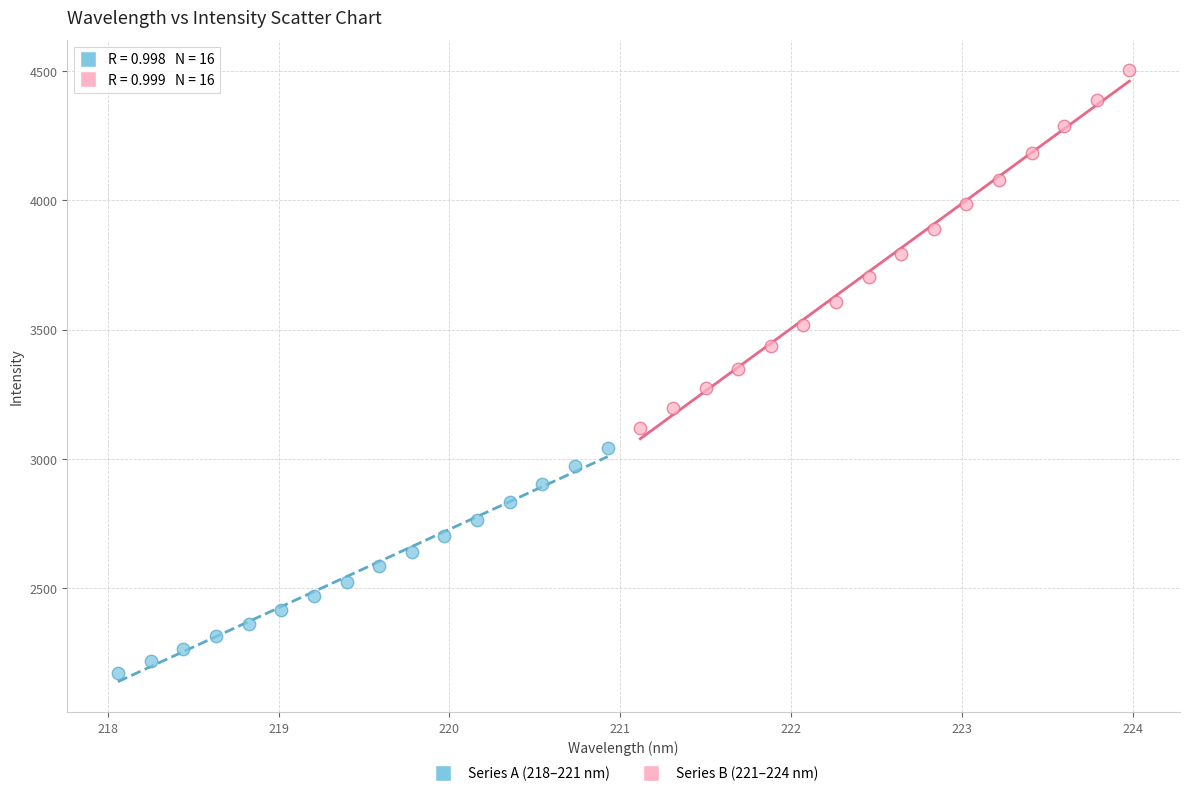

Which series reaches the maximum Y coordinate?

Series B (221–224 nm)